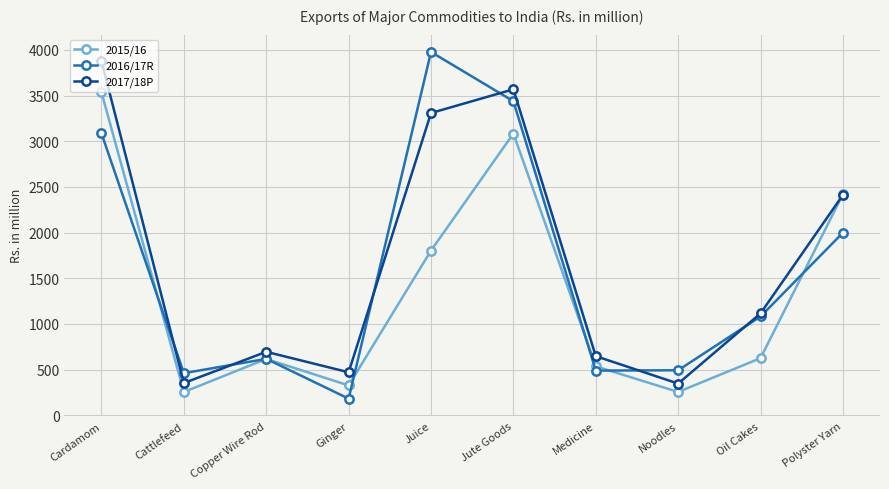

Which label corresponds to the largest value in the chart?

Juice